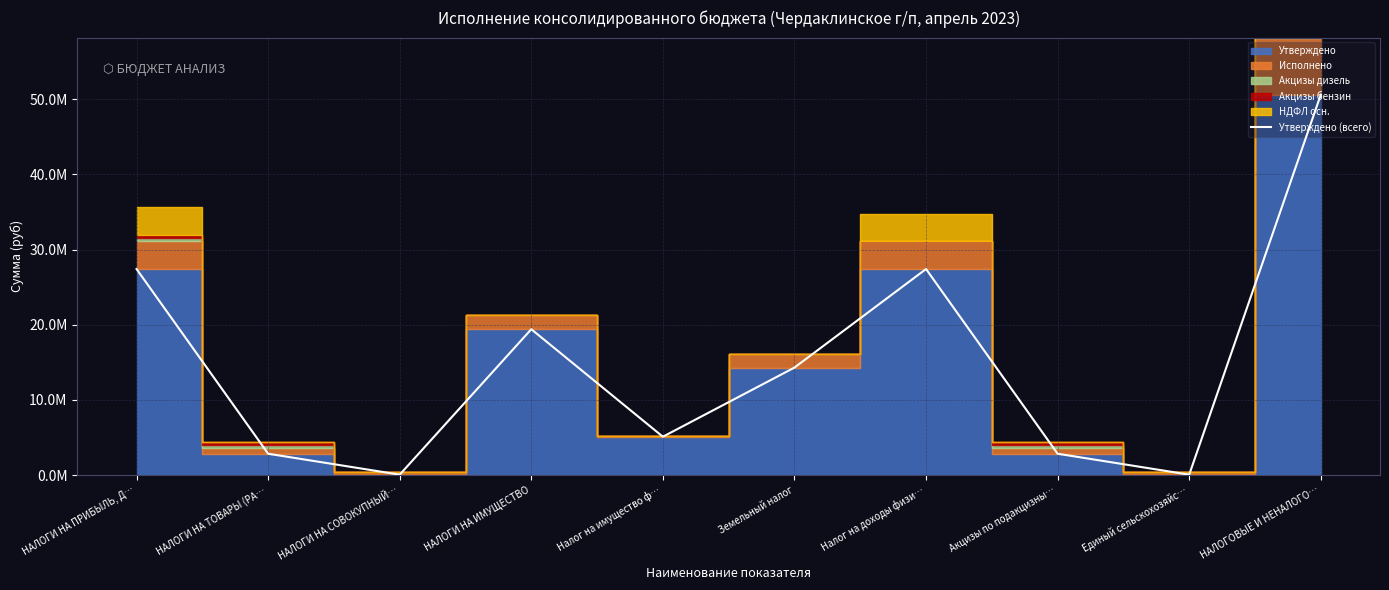

Reading left to right, transcribe all the data shown in this chart.

НАЛОГИ НА ПРИБЫЛЬ, Д…=27403700	НАЛОГИ НА ТОВАРЫ (РА…=2838120	НАЛОГИ НА СОВОКУПНЫЙ…=55000	НАЛОГИ НА ИМУЩЕСТВО=19396300	Налог на имущество ф…=5100000	Земельный налог=14296300	Налог на доходы физи…=27403700	Акцизы по подакцизны…=2838120	Единый сельскохозяйс…=55000	НАЛОГОВЫЕ И НЕНАЛОГО…=50593120